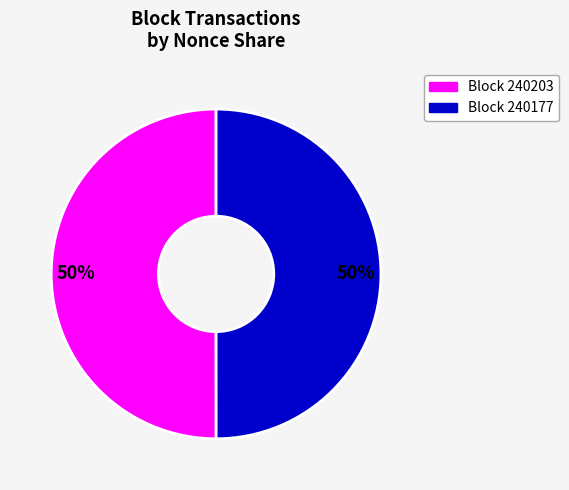

To the nearest percent, what is the average slice percentage?

50%